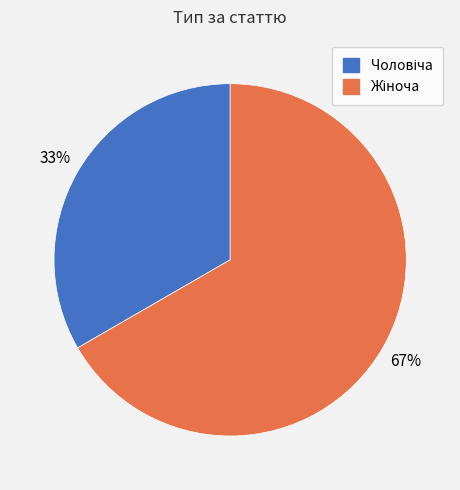

Does any single category account for the majority?

Yes